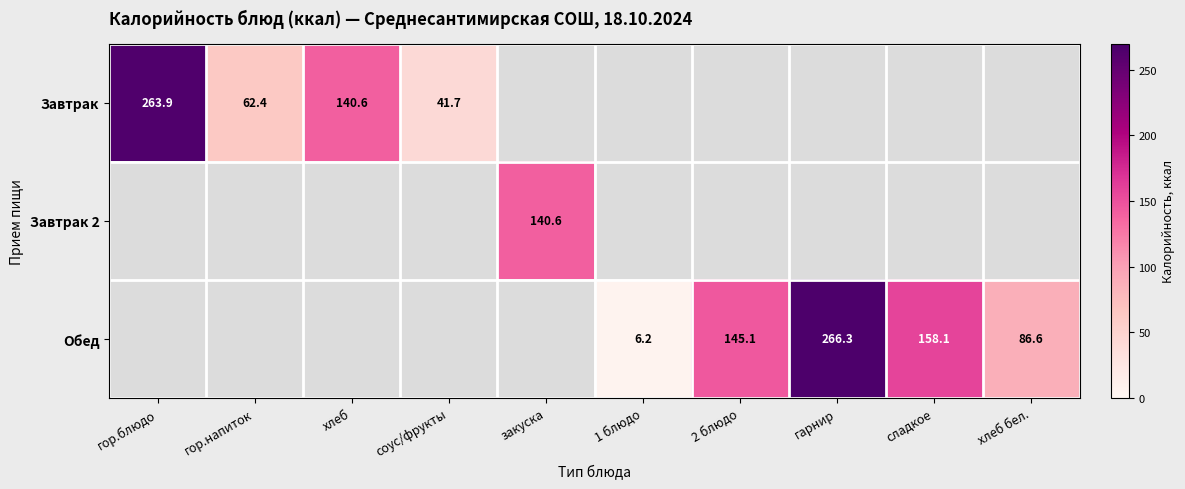

At how many categories does at least one series exceed 232?

2